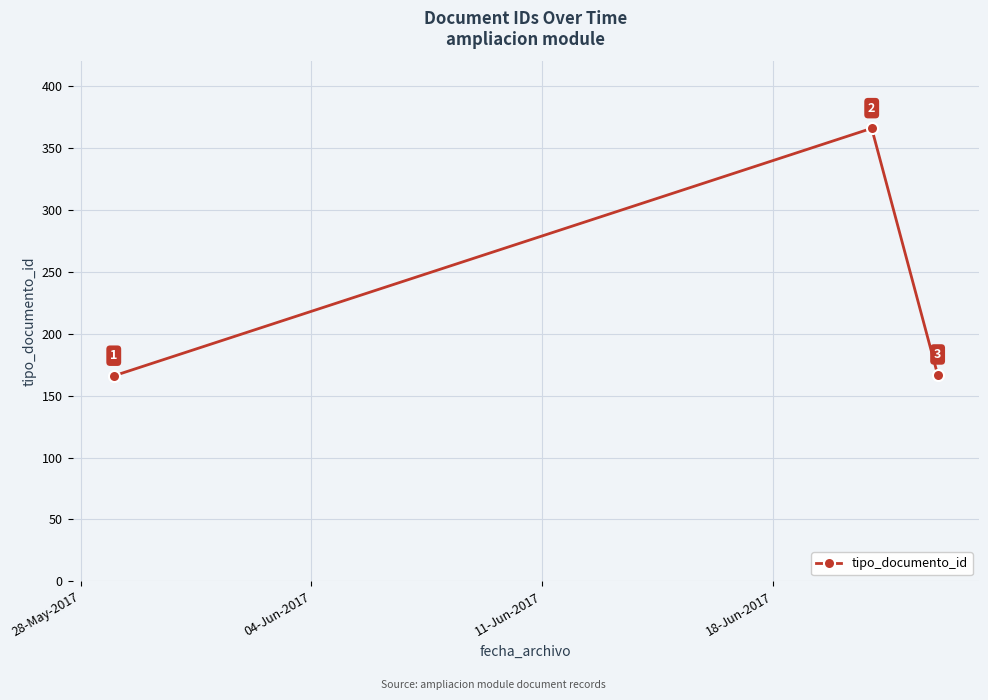

What is the value of the 2nd point from the left?

366